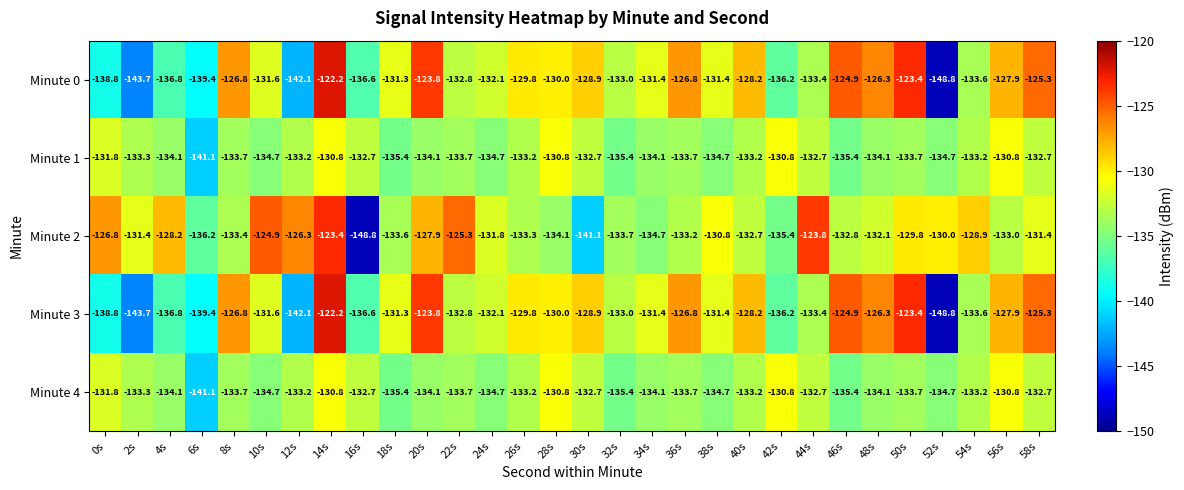

Which series changed the most between 44s and 54s?

Minute 2